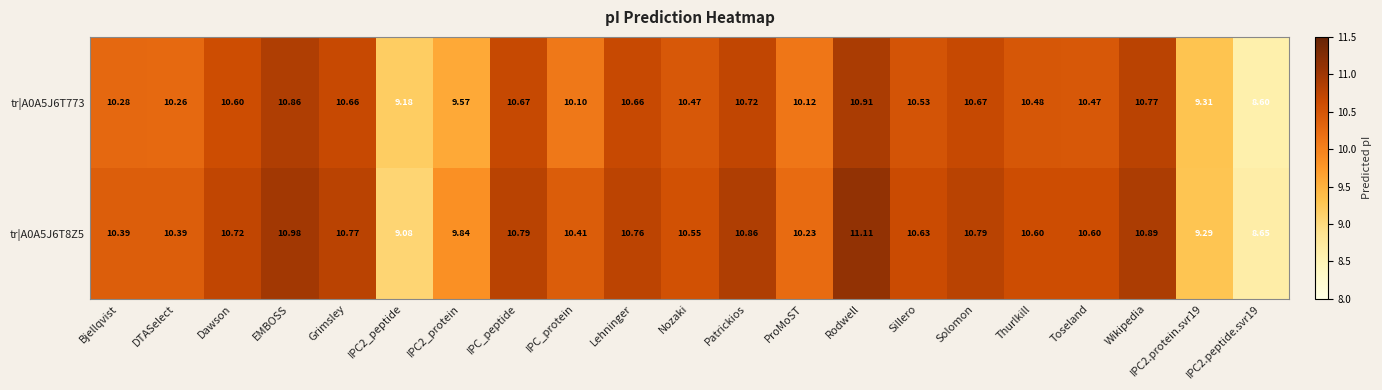

Is the value of tr|A0A5J6T773 at Sillero greater than the value of tr|A0A5J6T8Z5 at Nozaki?

No